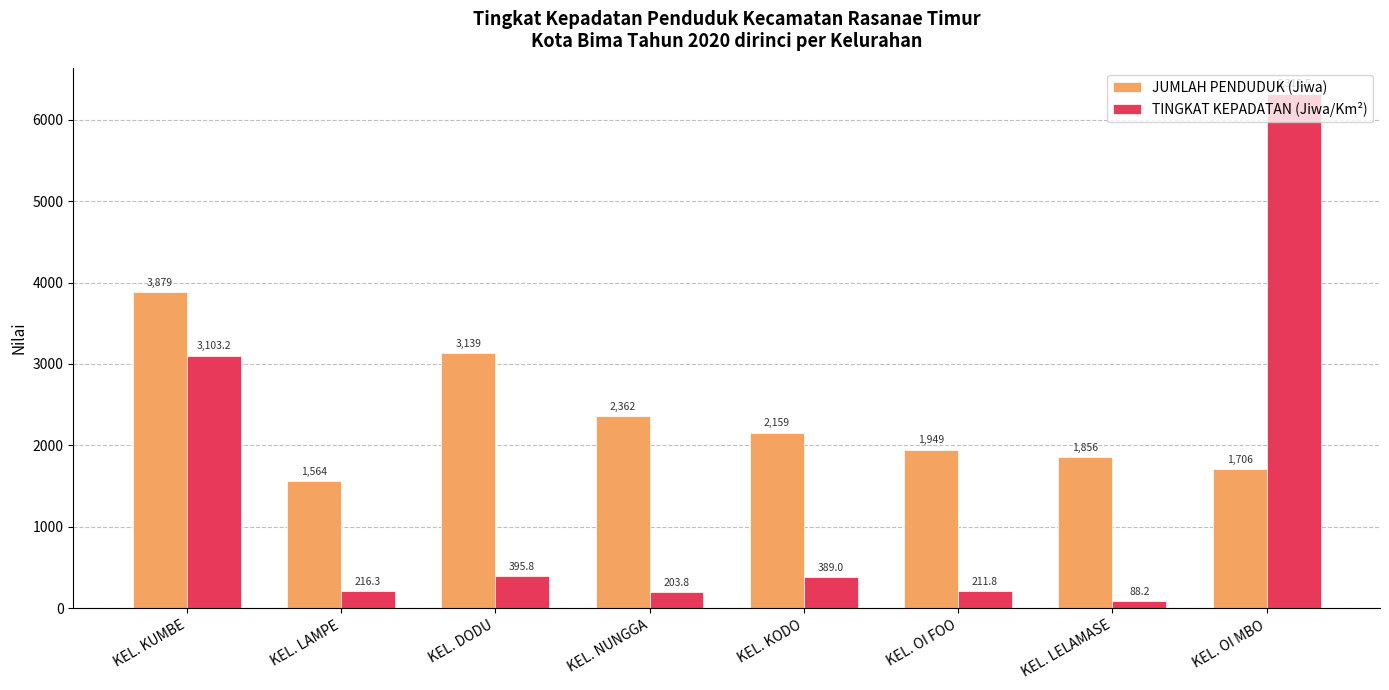

Which series has the widest spread of values?

TINGKAT KEPADATAN (Jiwa/Km²)